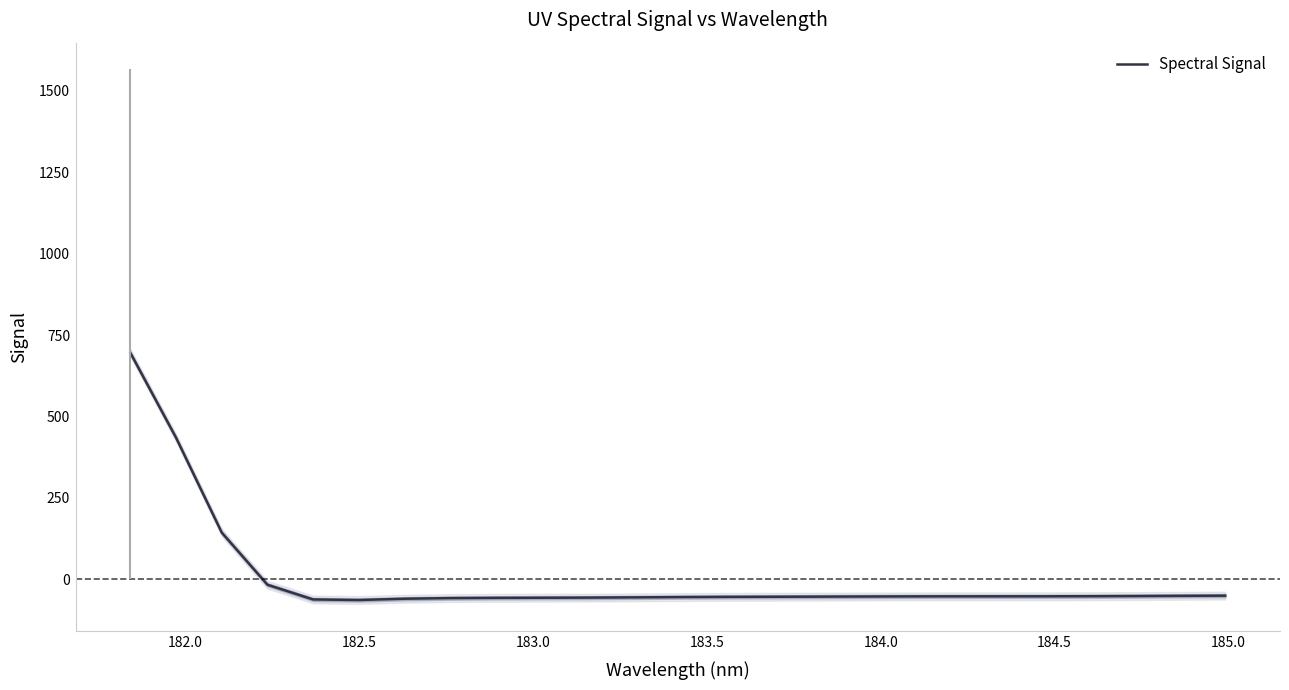

What is the highest value of the Spectral Signal series?

694.8